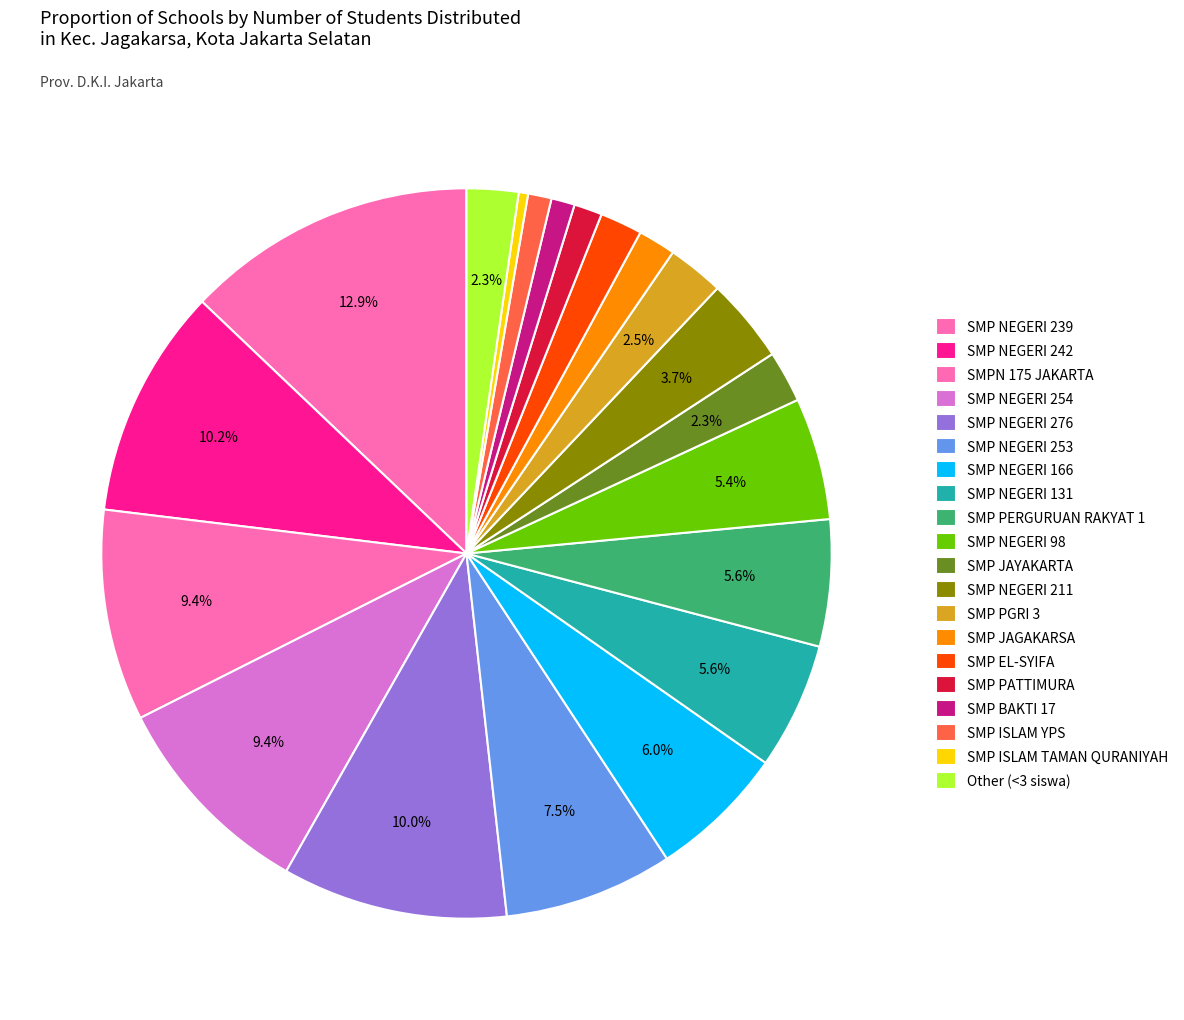

How many segments does this pie chart have?

20